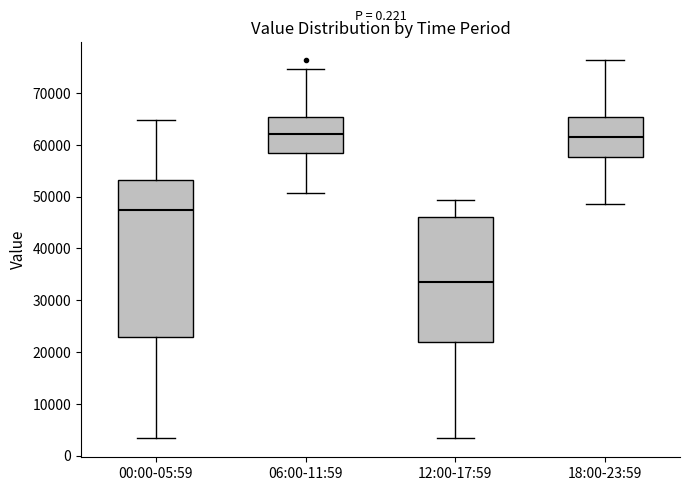

Reading left to right, read every box against the y-axis: the position of its median line, the range the box covers, and the ends of its whiskers. The values are not printed on the chart, so give them approximately, as read against the axis.

00:00-05:59: median 47000, box 23000 to 53000, whiskers 3000 to 65000
06:00-11:59: median 62000, box 58000 to 65000, whiskers 51000 to 75000
12:00-17:59: median 34000, box 22000 to 46000, whiskers 3000 to 49000
18:00-23:59: median 61000, box 58000 to 65000, whiskers 49000 to 76000